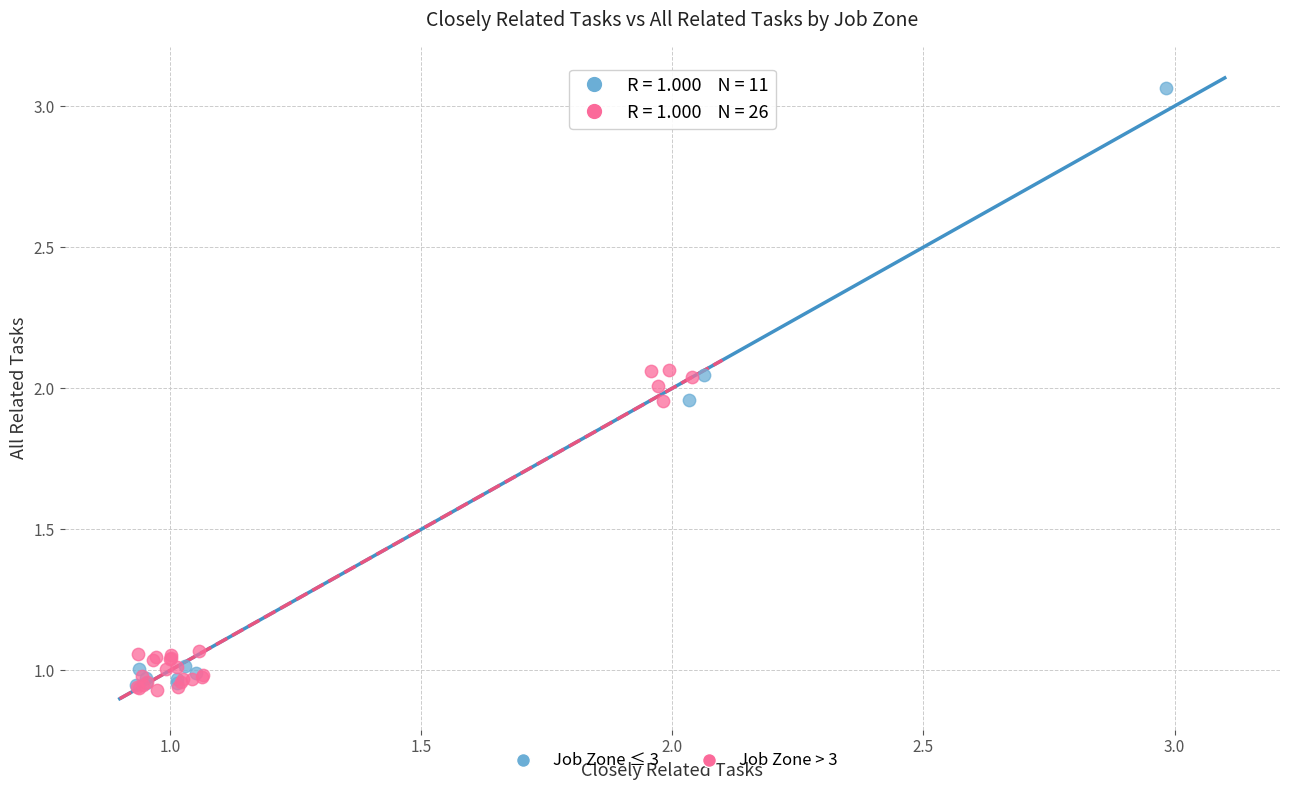

What are all the series names shown in the legend?

Job Zone ≤ 3, Job Zone > 3